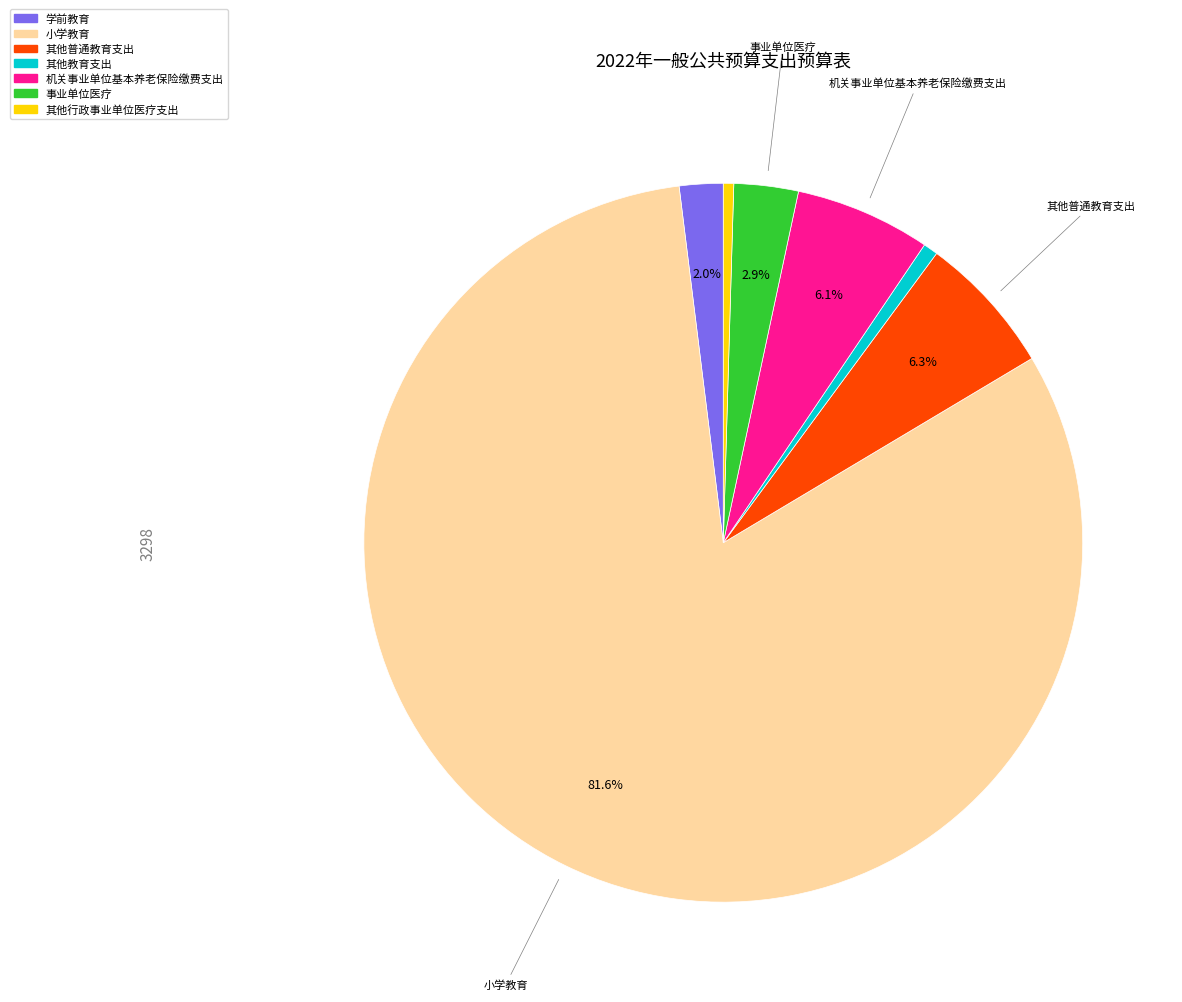

How many segments does this pie chart have?

7